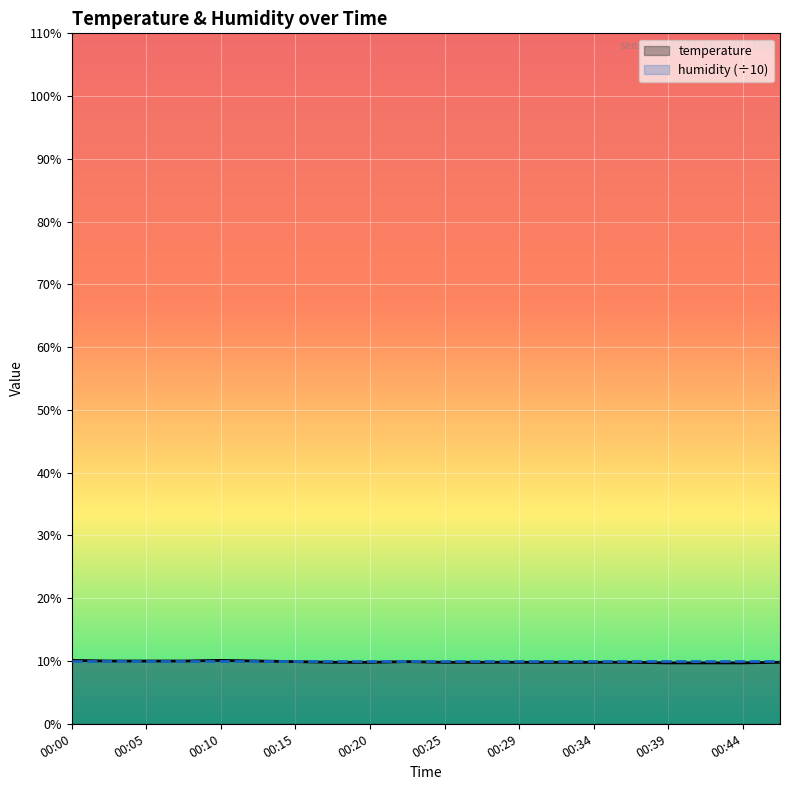

What is the approximate value at 00:20?

9.8